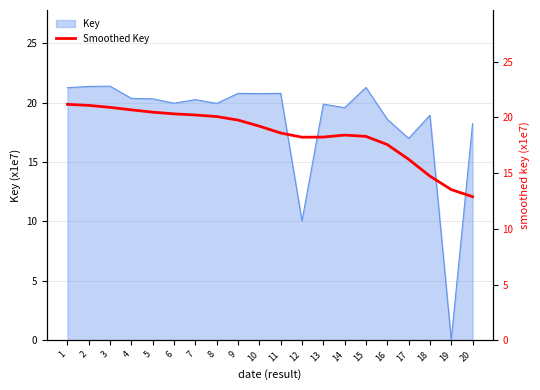

What is the difference between the values at 5 and 13?

2.2